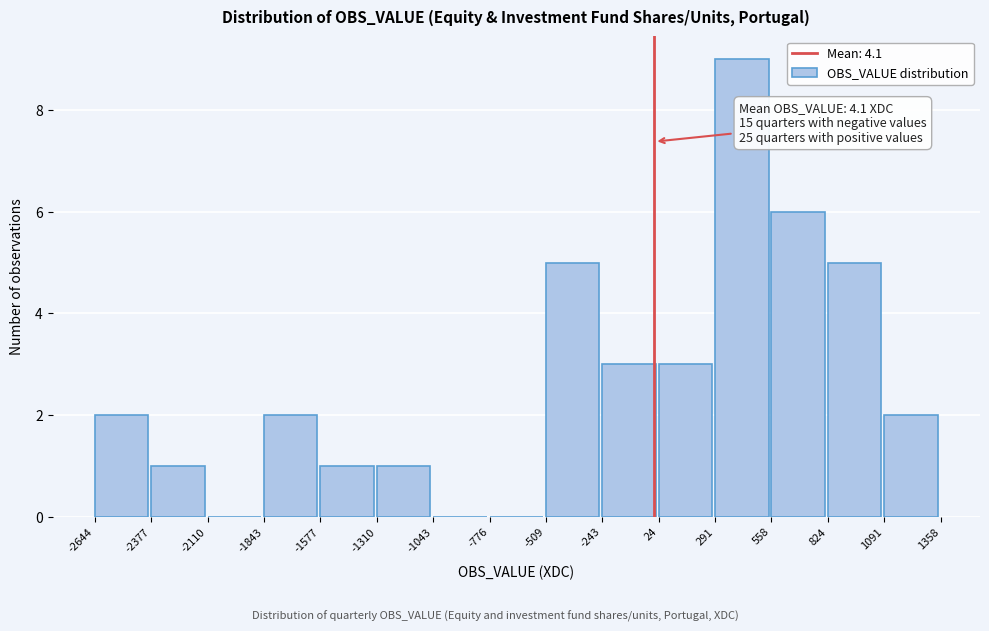

Which range on the x-axis has the tallest bar?

291 to 558